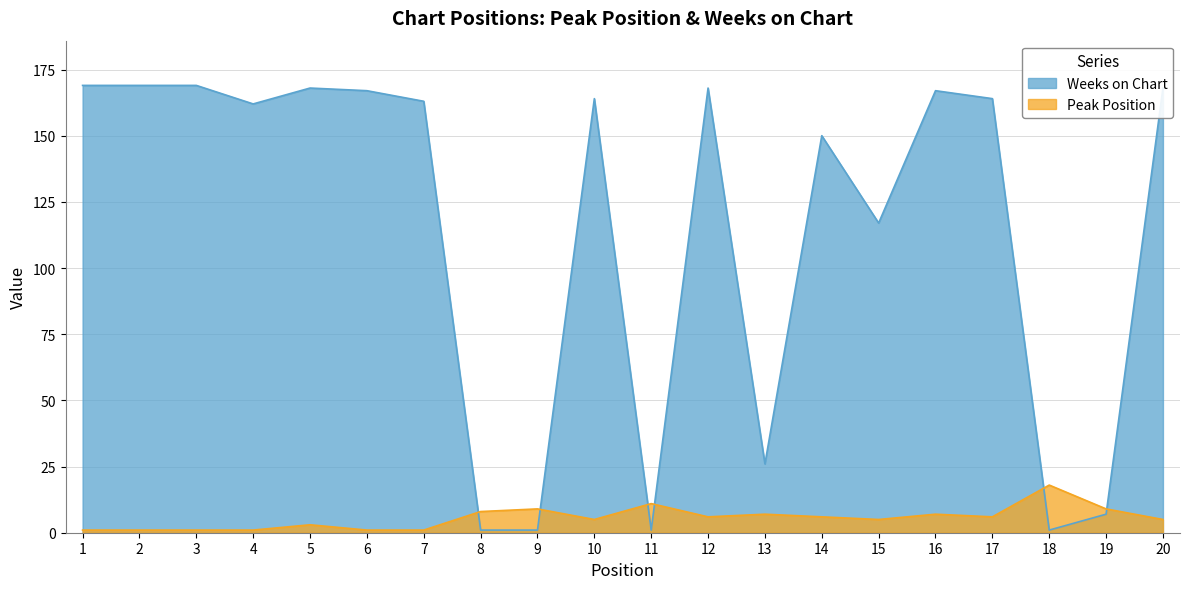

What value does the Peak Position series have at 5?

3